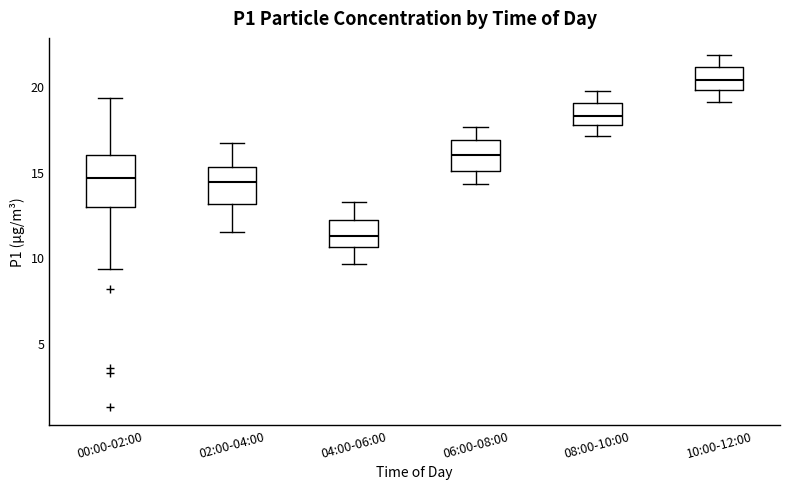

Where is the upper edge of the box for 00:00-02:00 on the y-axis? The values are not printed on the chart, so give them approximately, as read against the axis.

16.0